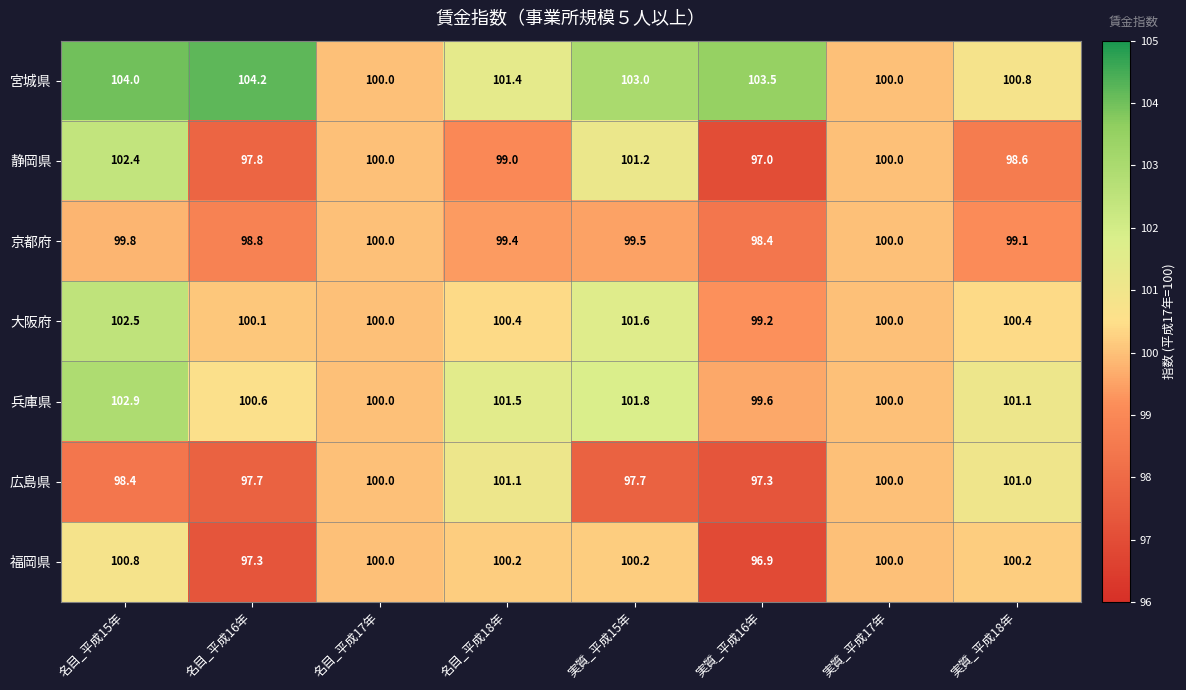

What is the sum of the 福岡県 values at 実質_平成16年 and 名目_平成15年?

197.7